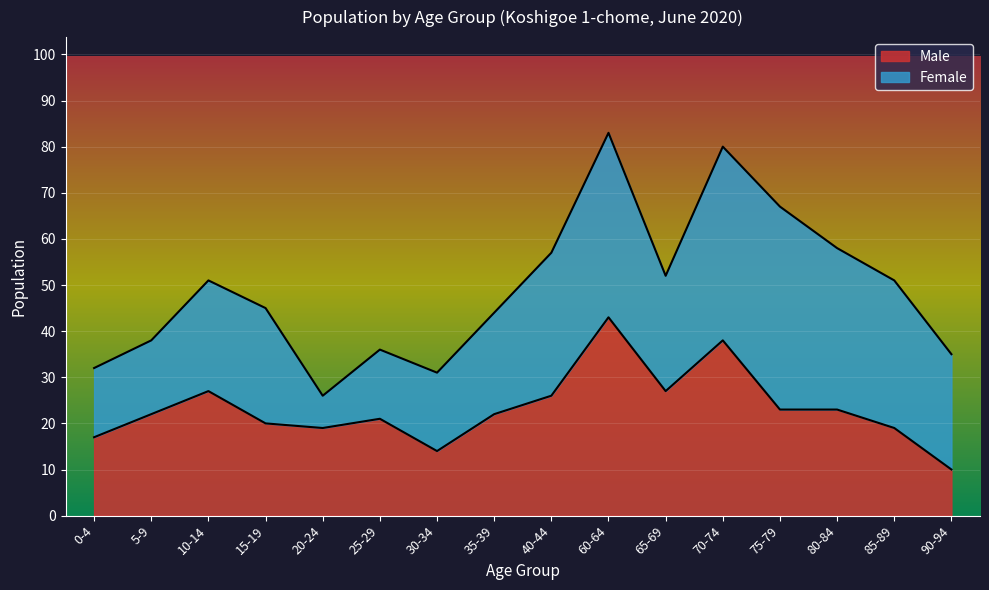

What is the label of the 1st point from the right?

90-94